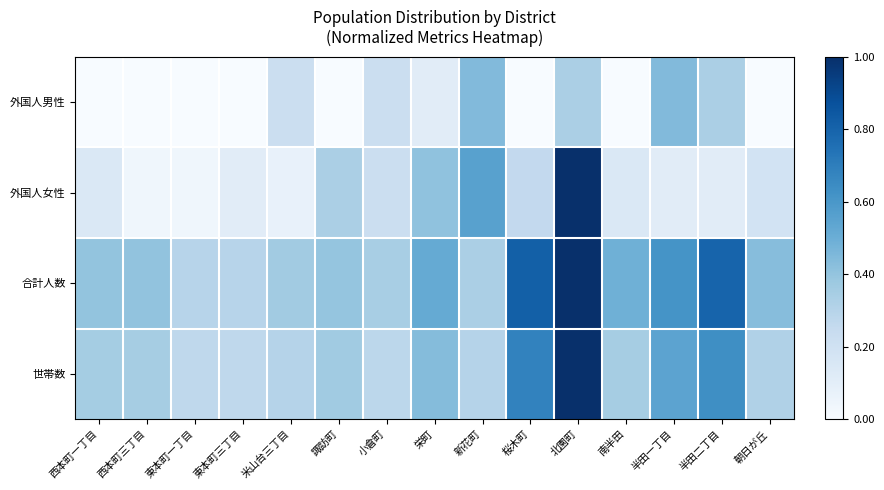

Reading left to right, transcribe all the data shown in this chart.

外国人男性: 西本町一丁目=0.0	西本町三丁目=0.0	東本町一丁目=0.0	東本町三丁目=0.0	米山台三丁目=0.2	諏訪町=0.0	小倉町=0.2	栄町=0.1	新花町=0.4	桜木町=0.0	北園町=0.3	南半田=0.0	半田一丁目=0.4	半田二丁目=0.3	朝日が丘=0.0
外国人女性: 西本町一丁目=0.1	西本町三丁目=0.0	東本町一丁目=0.0	東本町三丁目=0.1	米山台三丁目=0.1	諏訪町=0.3	小倉町=0.2	栄町=0.4	新花町=0.6	桜木町=0.3	北園町=1.0	南半田=0.1	半田一丁目=0.1	半田二丁目=0.1	朝日が丘=0.2
合計人数: 西本町一丁目=0.4	西本町三丁目=0.4	東本町一丁目=0.3	東本町三丁目=0.3	米山台三丁目=0.4	諏訪町=0.4	小倉町=0.3	栄町=0.5	新花町=0.3	桜木町=0.8	北園町=1.0	南半田=0.5	半田一丁目=0.6	半田二丁目=0.8	朝日が丘=0.4
世帯数: 西本町一丁目=0.4	西本町三丁目=0.3	東本町一丁目=0.3	東本町三丁目=0.3	米山台三丁目=0.3	諏訪町=0.4	小倉町=0.3	栄町=0.4	新花町=0.3	桜木町=0.7	北園町=1.0	南半田=0.3	半田一丁目=0.5	半田二丁目=0.6	朝日が丘=0.3